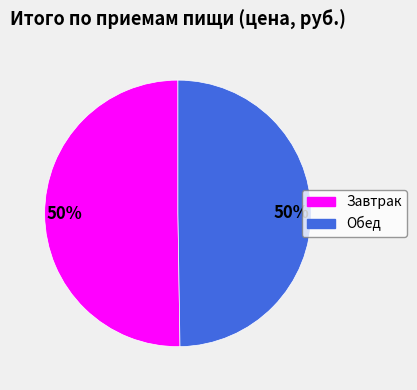

What percentage is the Завтрак slice, to the nearest percent?

50%